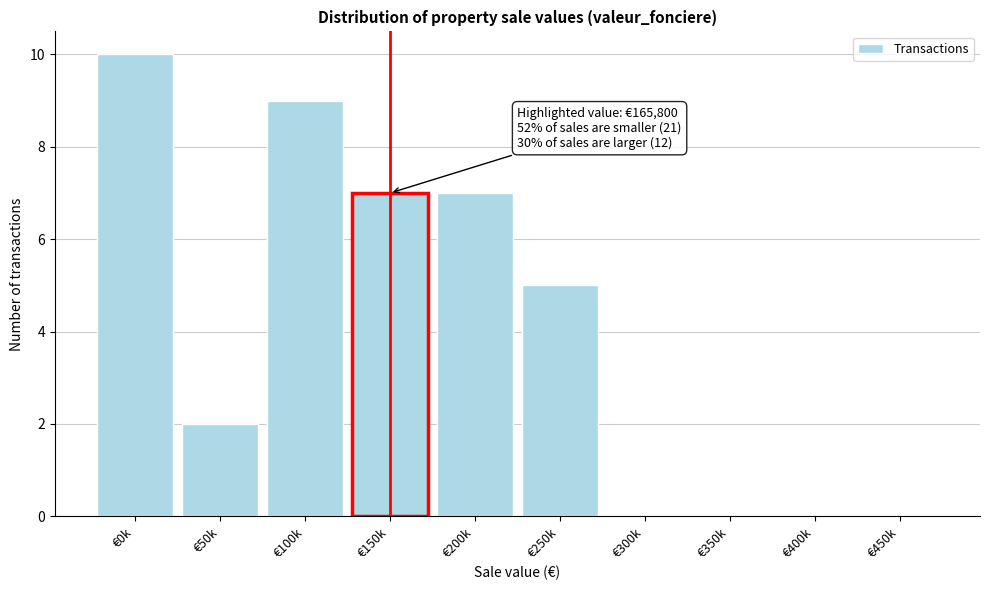

Reading right to left, what are all the values shown in this chart?

€450k=0	€400k=0	€350k=0	€300k=0	€250k=5	€200k=7	€150k=7	€100k=9	€50k=2	€0k=10